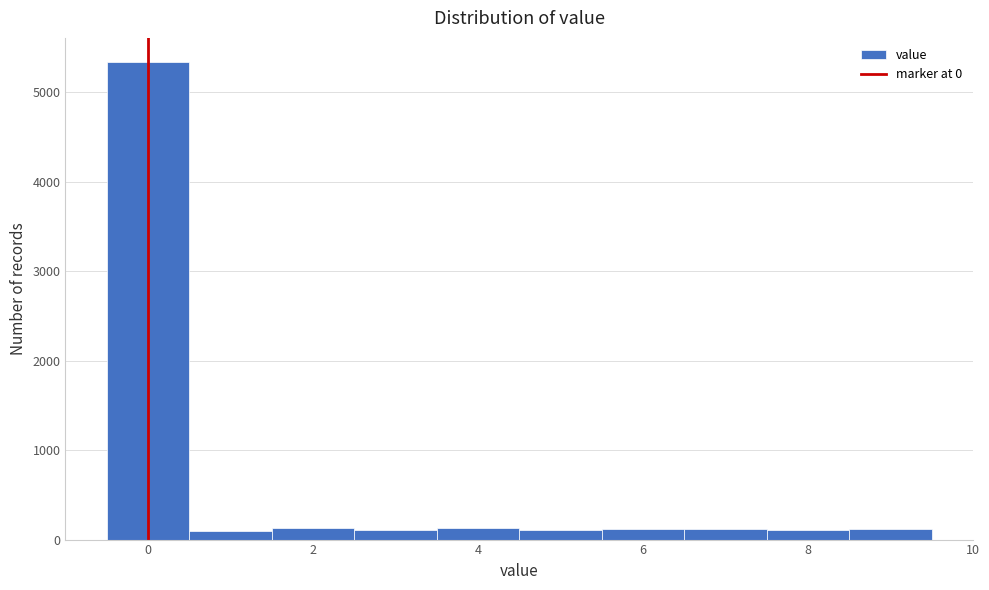

Reading left to right, transcribe this chart: for each bar, give the range it covers on the x-axis and its height. Neither the bar edges nor the heights are printed on the chart, so give them approximately, as read against the axes.

-0.5 to 0.5: 5300
0.5 to 1.5: under 100
1.5 to 2.5: 100
2.5 to 3.5: 100
3.5 to 4.5: 100
4.5 to 5.5: 100
5.5 to 6.5: 100
6.5 to 7.5: 100
7.5 to 8.5: 100
8.5 to 9.5: 100